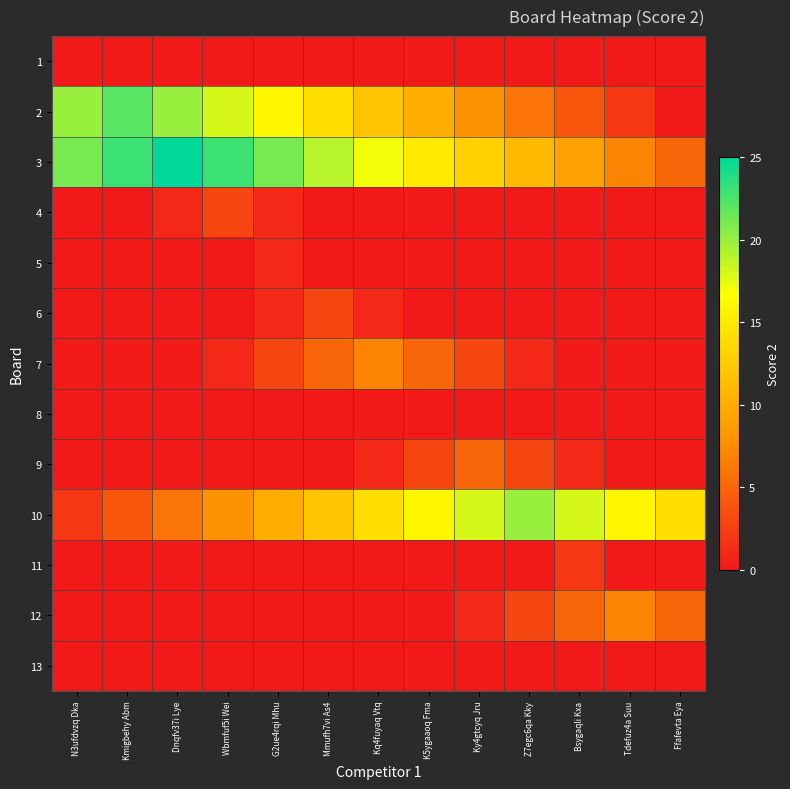

What is the spread (max minus min) of values at Kq4fuyaq Vtq?

17